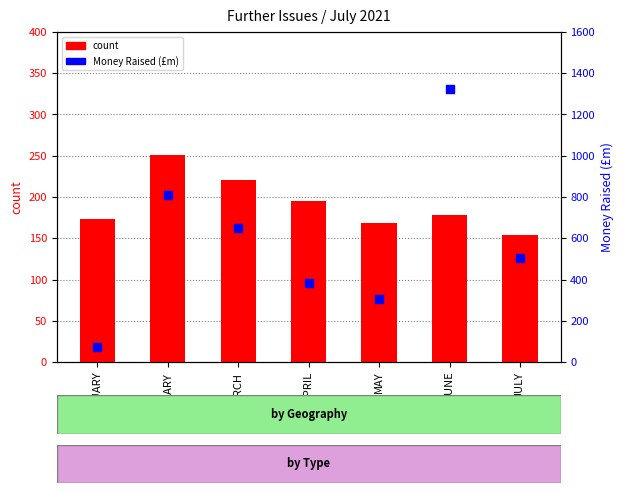

What are all the series names shown in the legend?

count, Money Raised (£m)